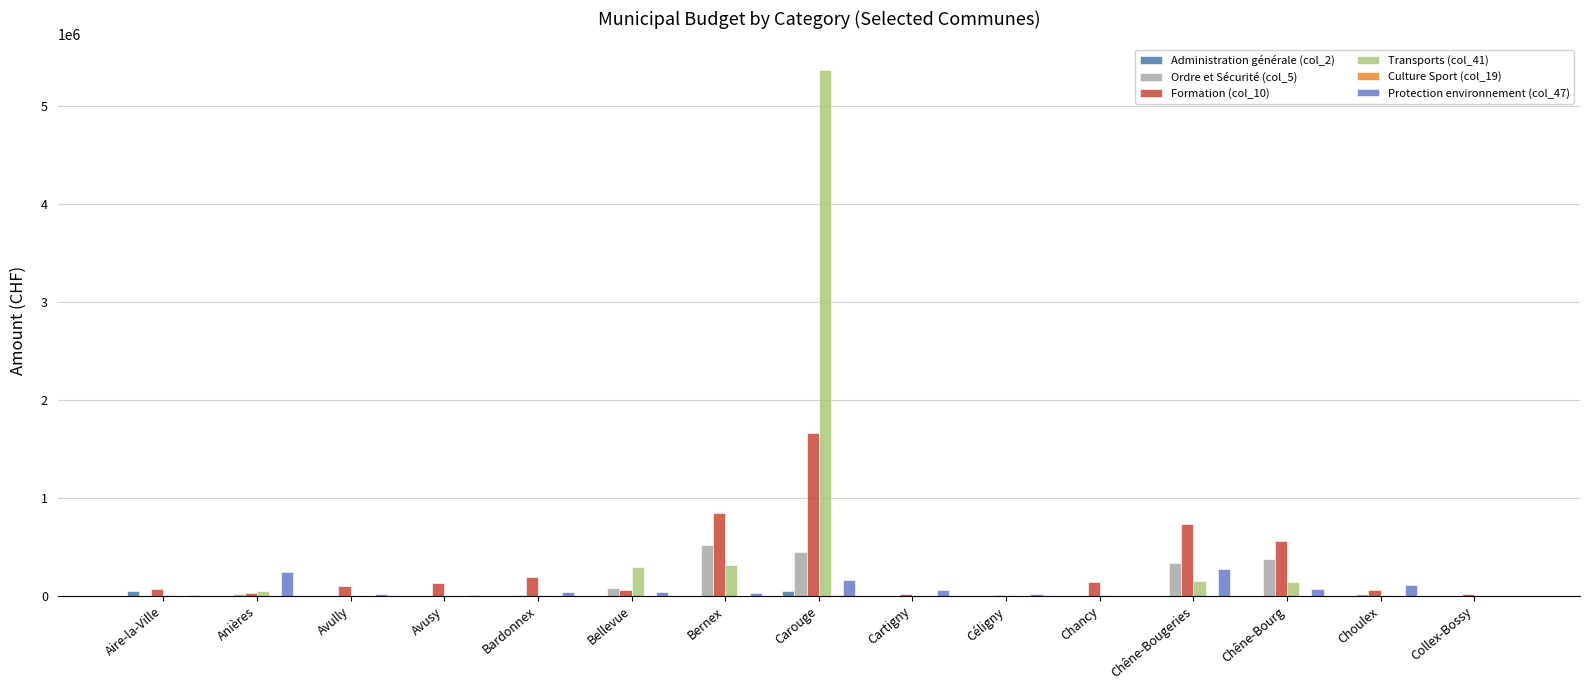

Are the bars horizontal?

No